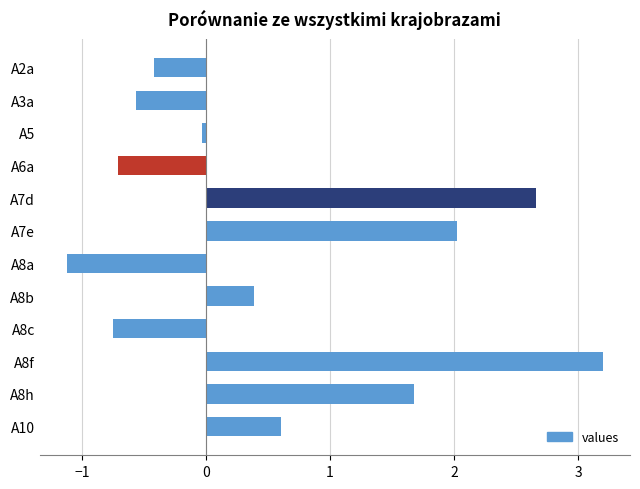

The value at A8c is -0.8. True or false?

True